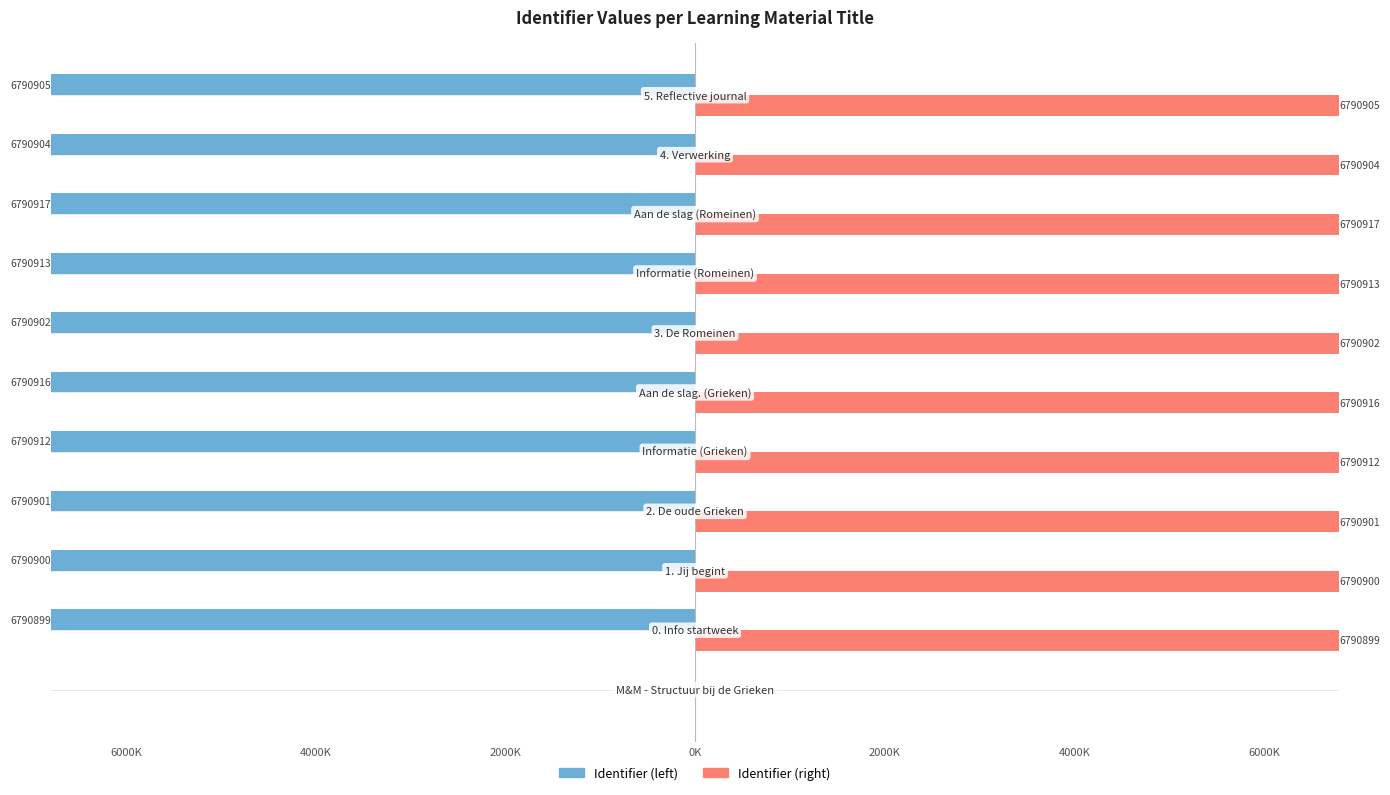

What are all the series names shown in the legend?

Identifier (left), Identifier (right)